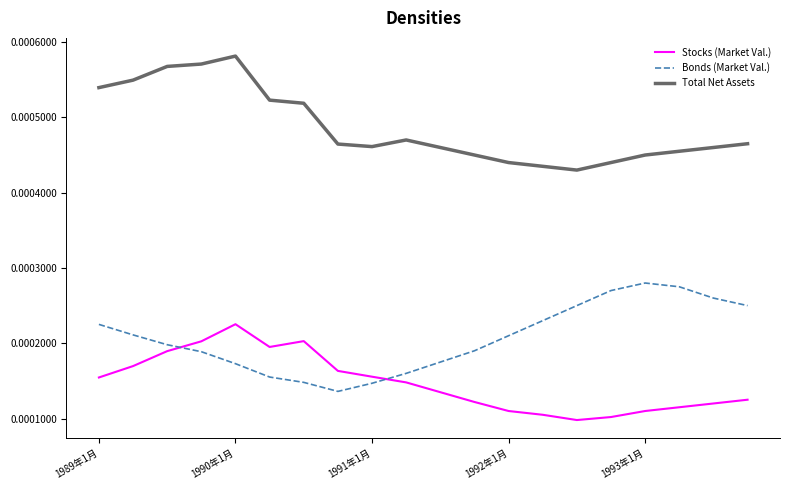

True or false: Bonds (Market Val.) and Stocks (Market Val.) intersect in this chart.

True